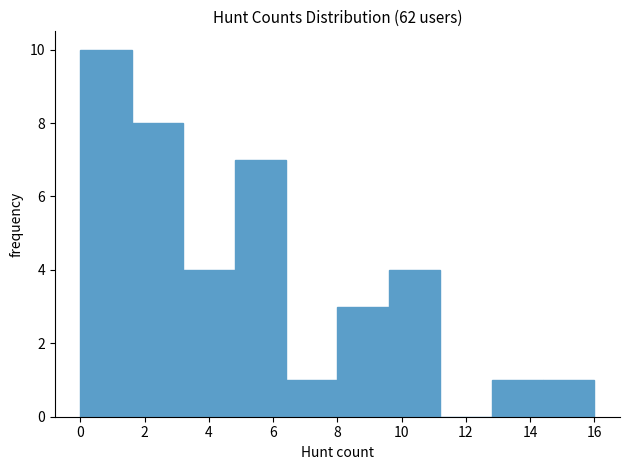

Reading left to right, list every bar in this chart as the range it spans on the x-axis followed by its height. The values are not printed on the chart, so give them approximately, as read against the axis.

0.0 to 1.6: 10
1.6 to 3.2: 8
3.2 to 4.8: 4
4.8 to 6.4: 7
6.4 to 8.0: 1
8.0 to 9.6: 3
9.6 to 11.2: 4
11.2 to 12.8: 0
12.8 to 14.4: 1
14.4 to 16.0: 1